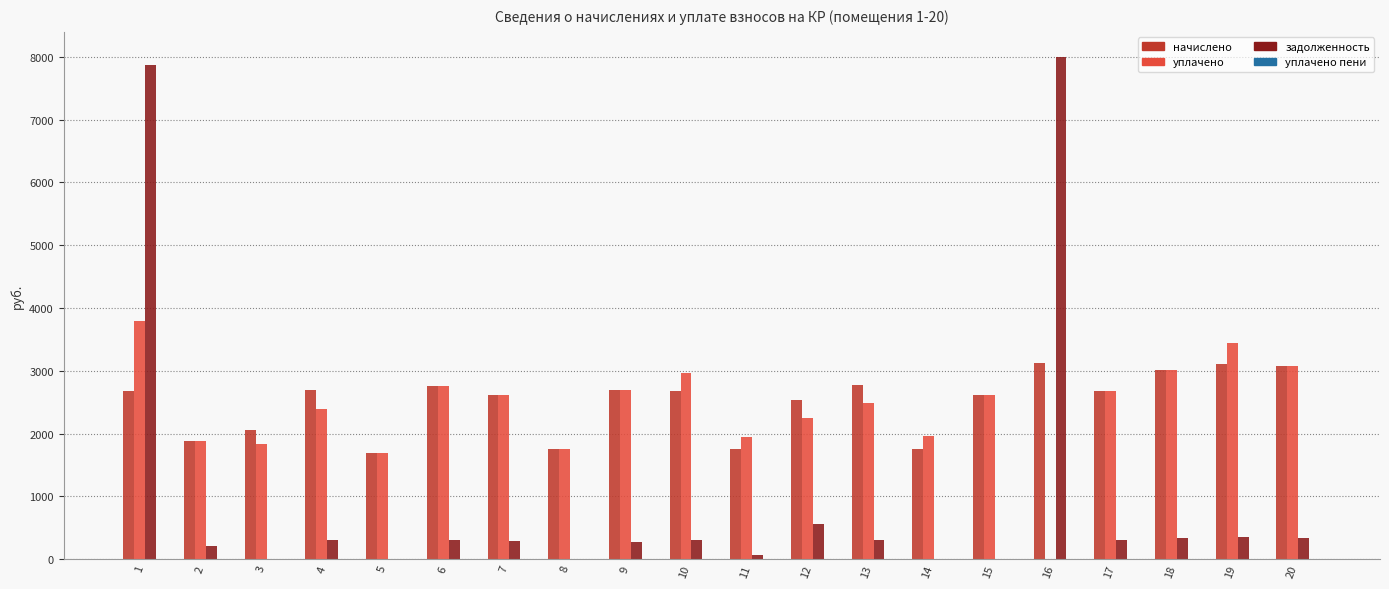

Does the chart contain stacked bars?

No